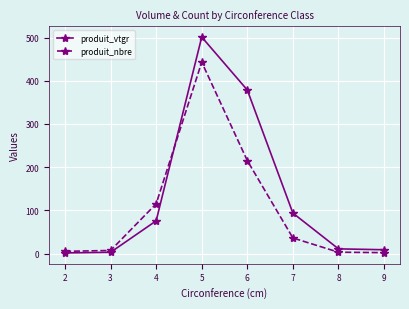

Which series has the largest range (max minus min)?

produit_vtgr